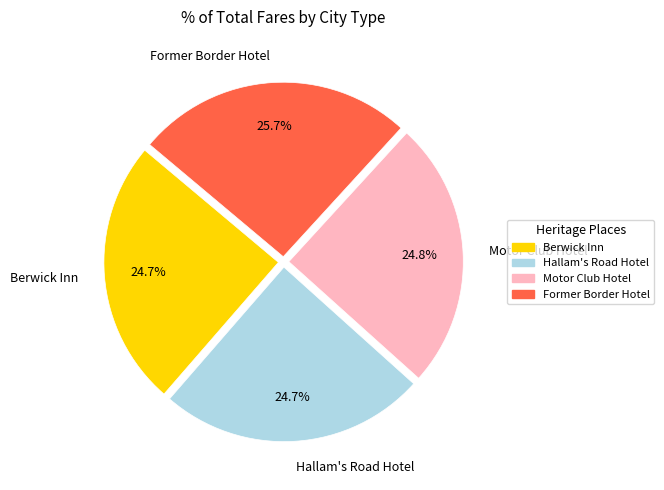

Is the sum of Motor Club Hotel and Former Border Hotel greater than half?

Yes